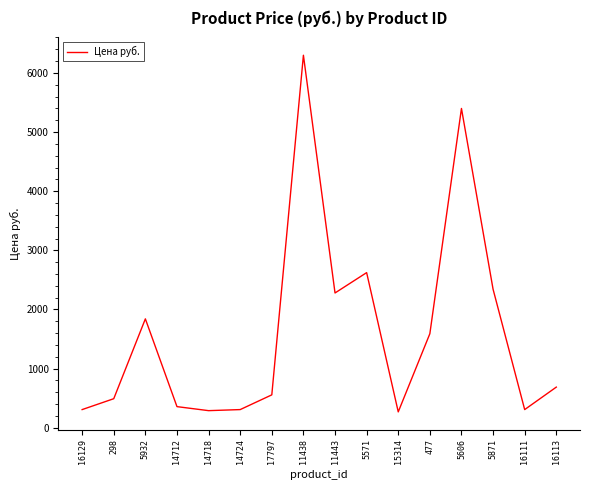

At which label is the value closest to 3283?

5571